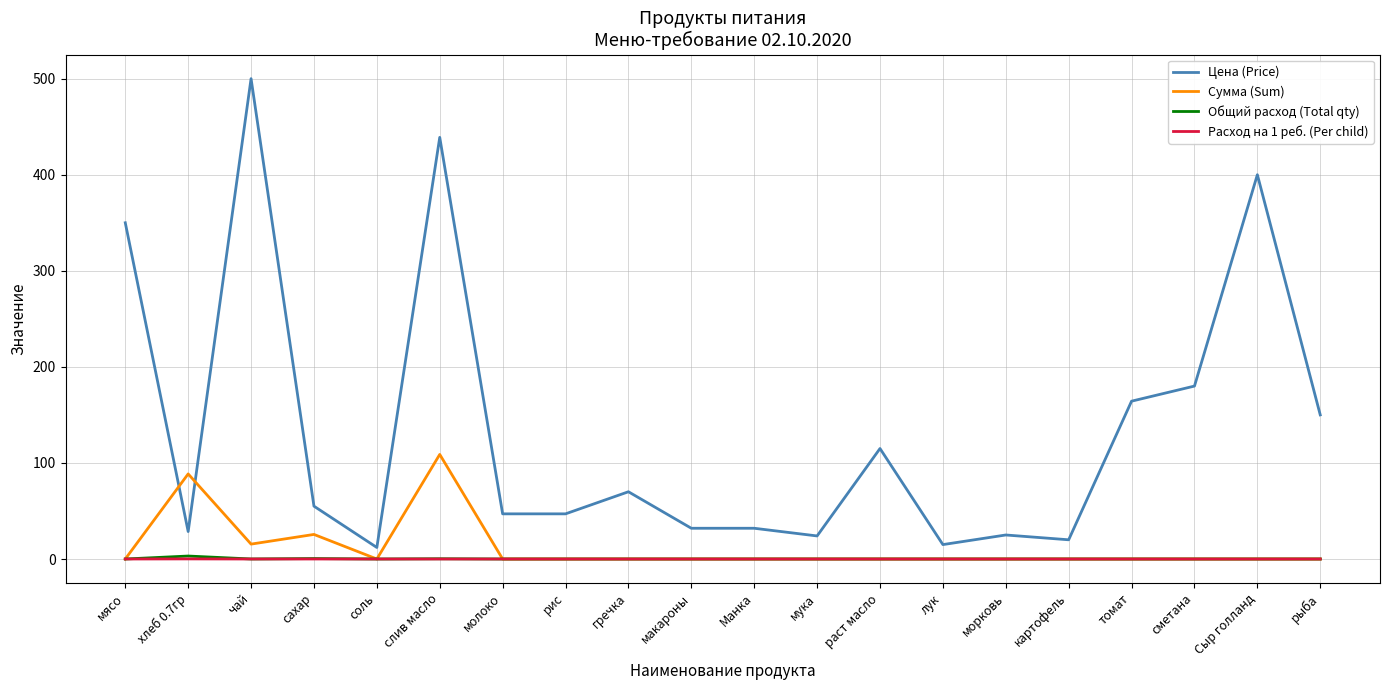

Is the value of Общий расход (Total qty) at Манка greater than the value of Цена (Price) at картофель?

No